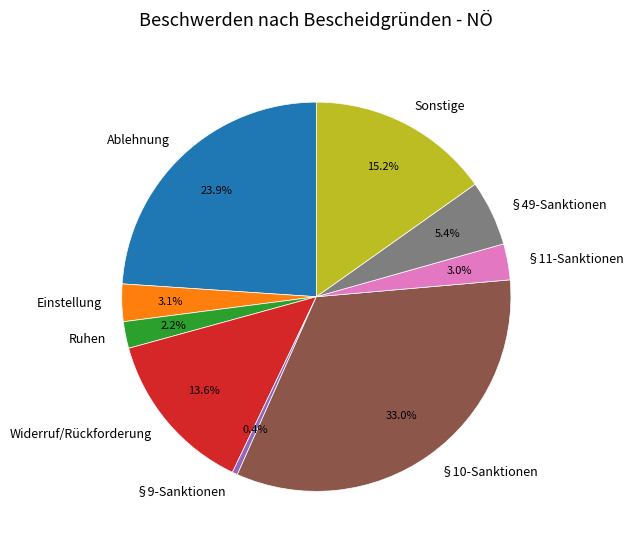

To the nearest percent, what is the combined percentage of Ruhen and Sonstige?

17%